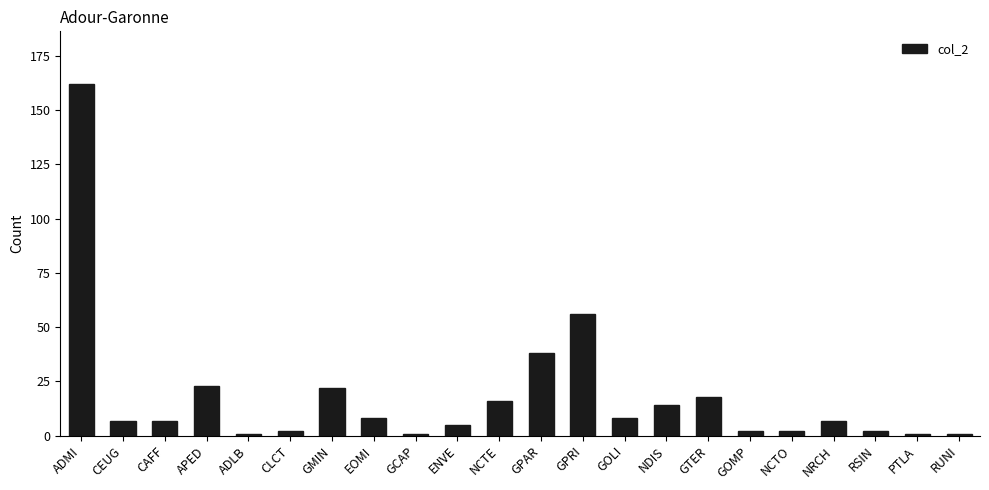

How many data points does each series have?

22